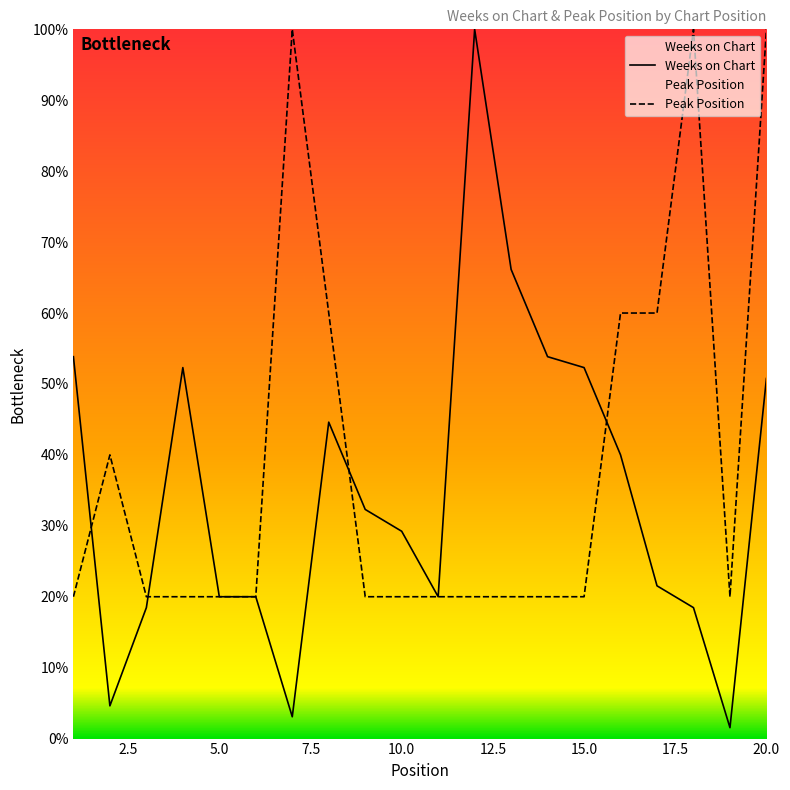

At which label is Weeks on Chart closest to 50?

20.0